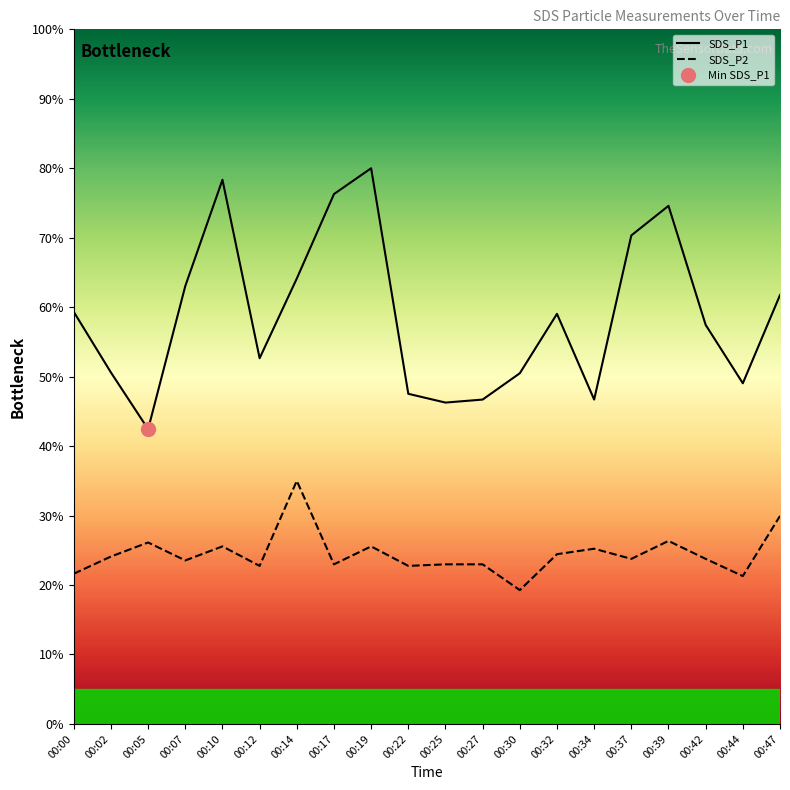

True or false: SDS_P1 has a value of 129.4 at 00:19.

False